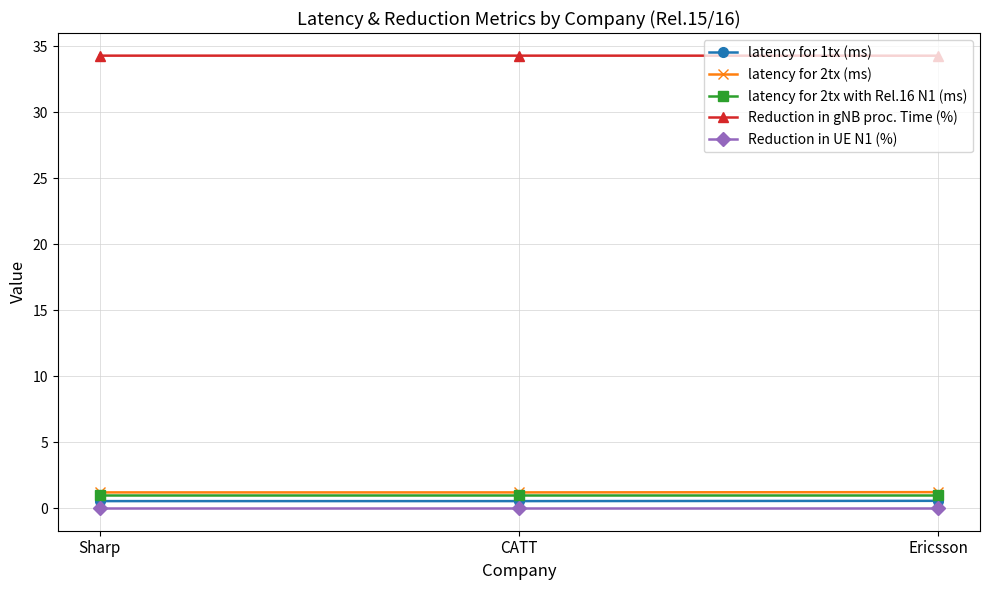

What is the minimum value for Reduction in gNB proc. Time (%)?

34.3